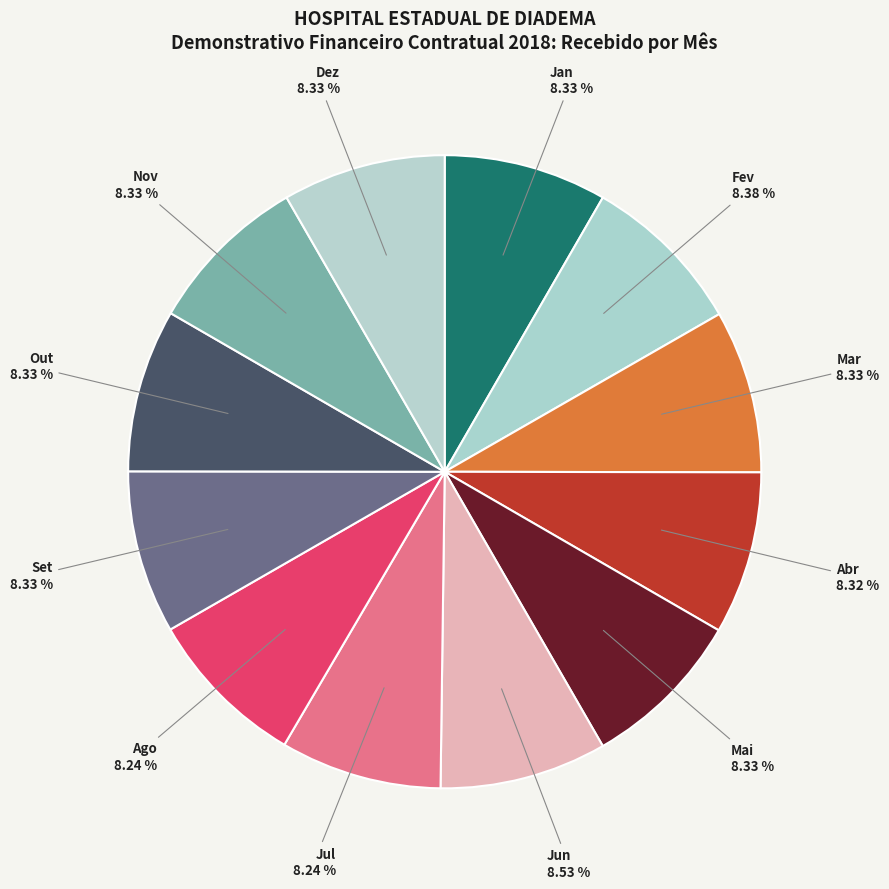

Count the number of slices in the pie.

12